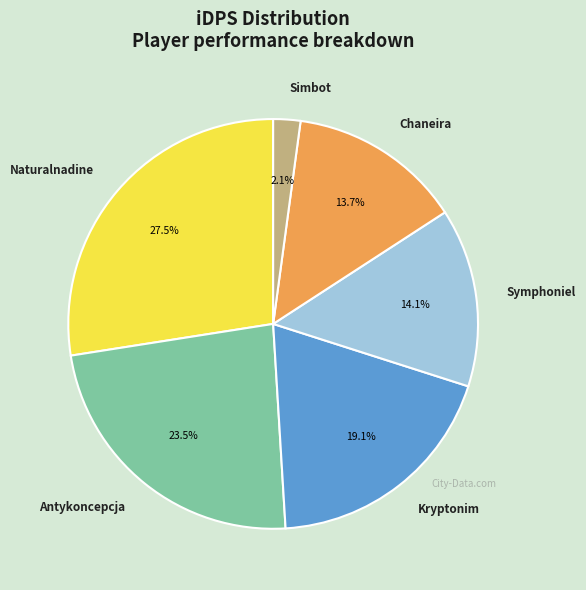

How many slices are in this pie chart?

6